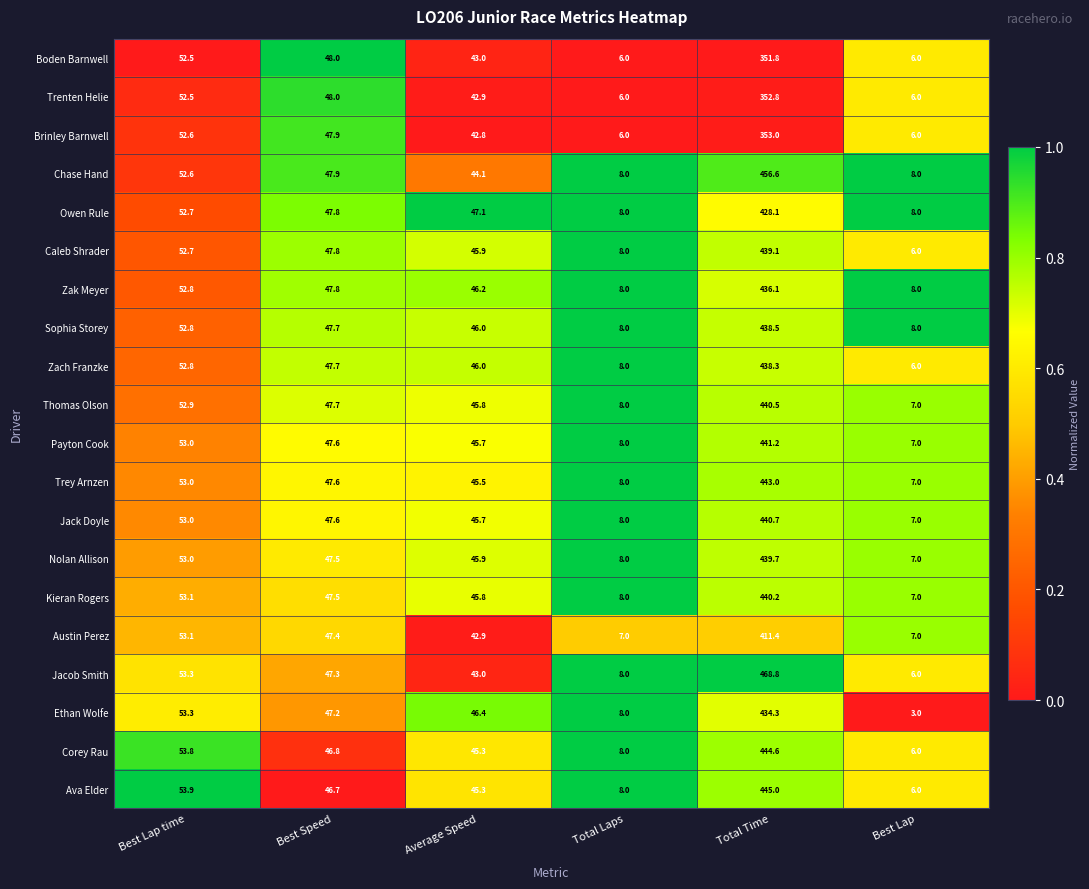

The value of Trey Arnzen at Total Time is 208.0. True or false?

False